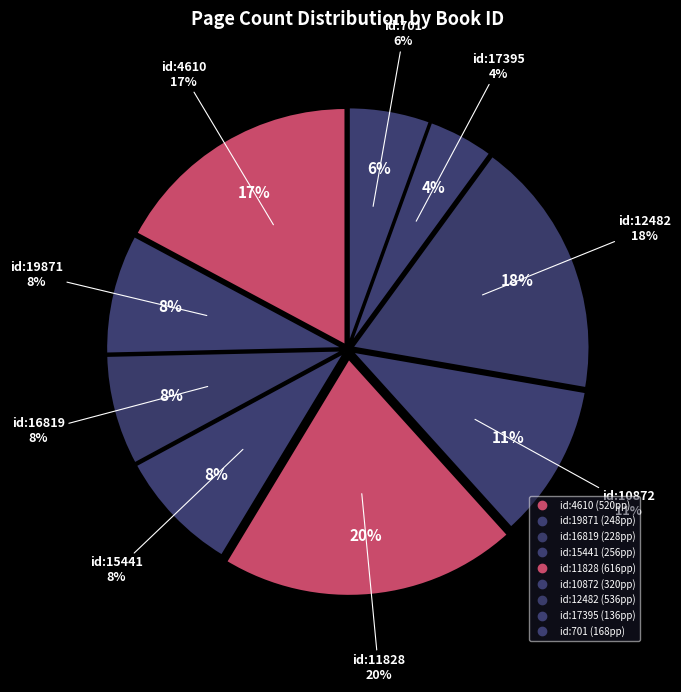

Does 11828 represent more than half of the total?

No